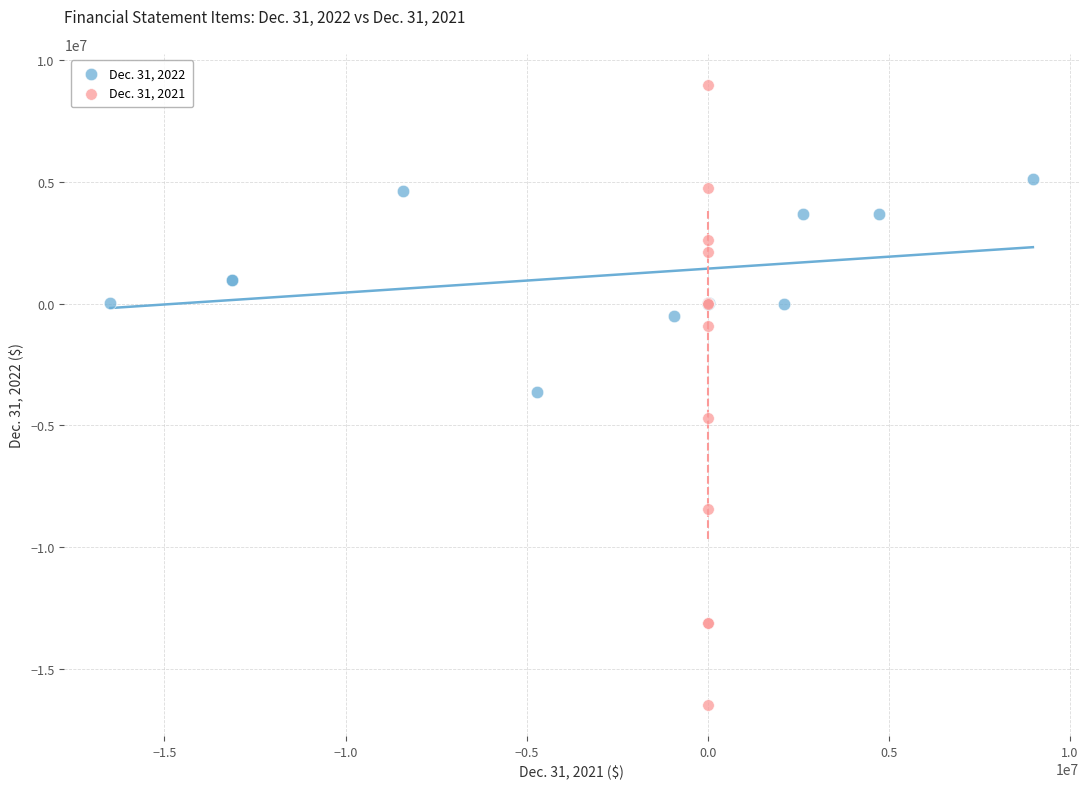

Which series has the widest spread of Y values?

Dec. 31, 2021